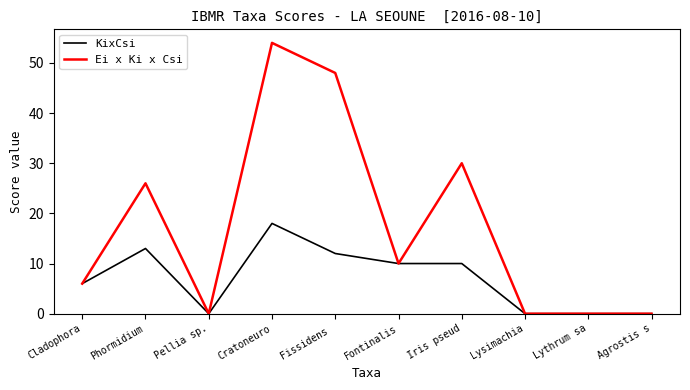

What position from the right is Pellia sp.?

8